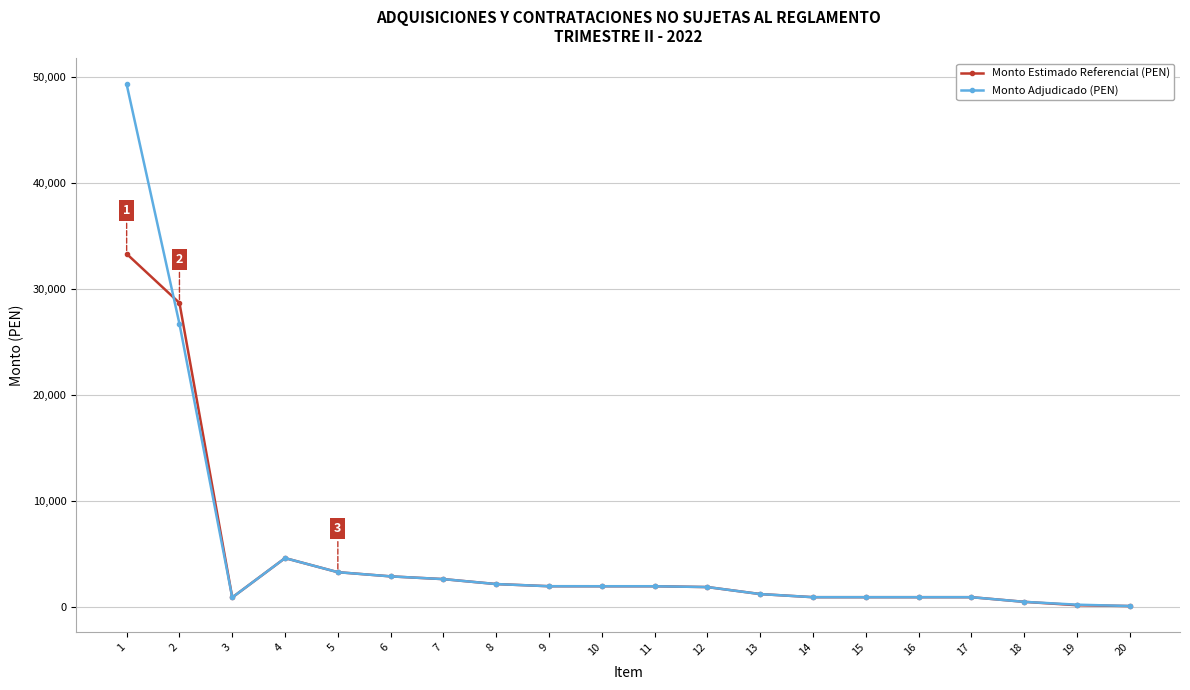

Is the value of Monto Estimado Referencial (PEN) at 8 greater than the value of Monto Adjudicado (PEN) at 4?

No